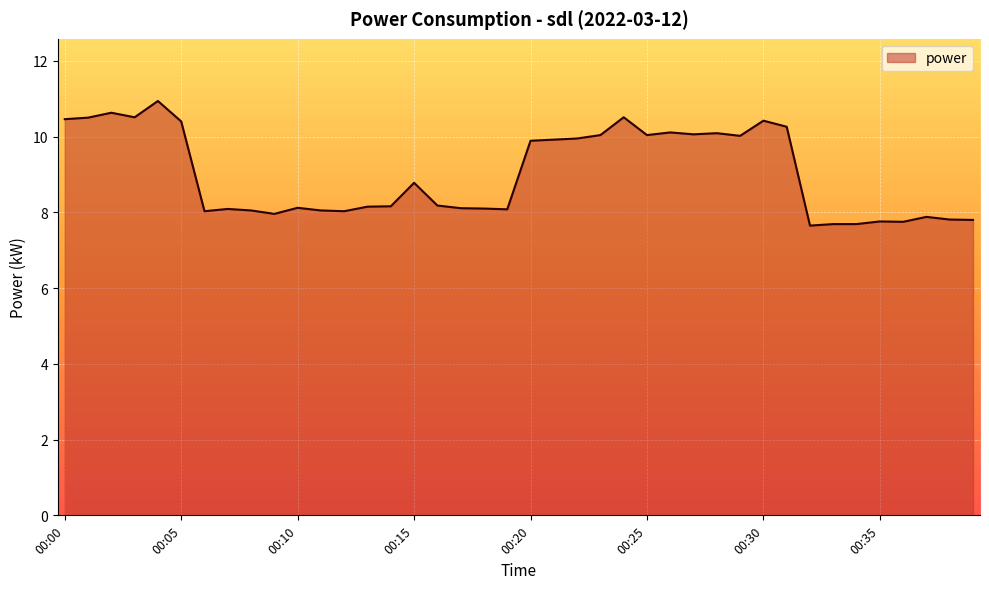

What is the difference between the maximum and minimum values?

3.3